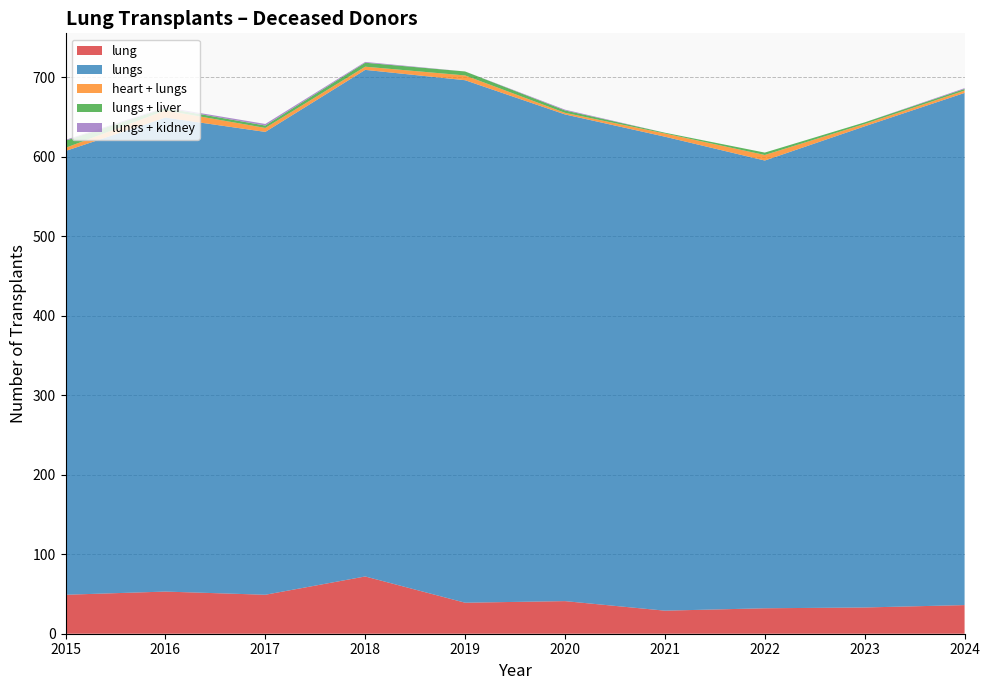

Reading left to right, list all the values displayed in this chart.

lung: 49	53	49	72	39	41	29	32	33	36
lungs: 558	596	582	637	657	612	596	563	605	644
heart + lungs: 4	9	5	4	6	2	4	7	3	3
lungs + liver: 9	3	3	5	5	3	1	3	2	2
lungs + kidney: 1	1	2	1	0	1	0	0	0	1